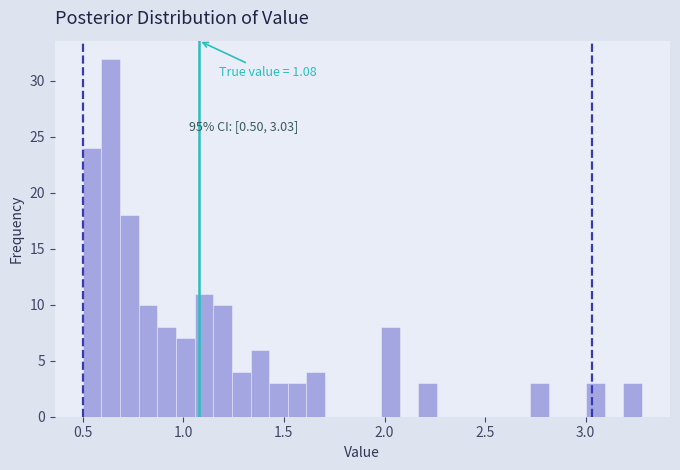

Around what value on the x-axis is the tallest bar? Give the approximate position of its centre, as read against the axis.

0.65